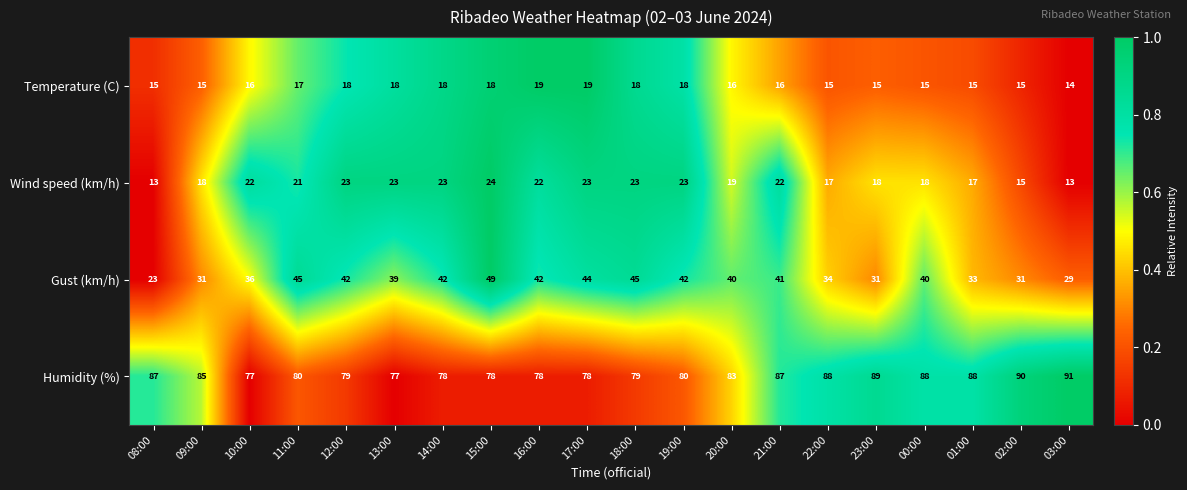

What is the approximate value of Temperature (C) at 12:00?

18